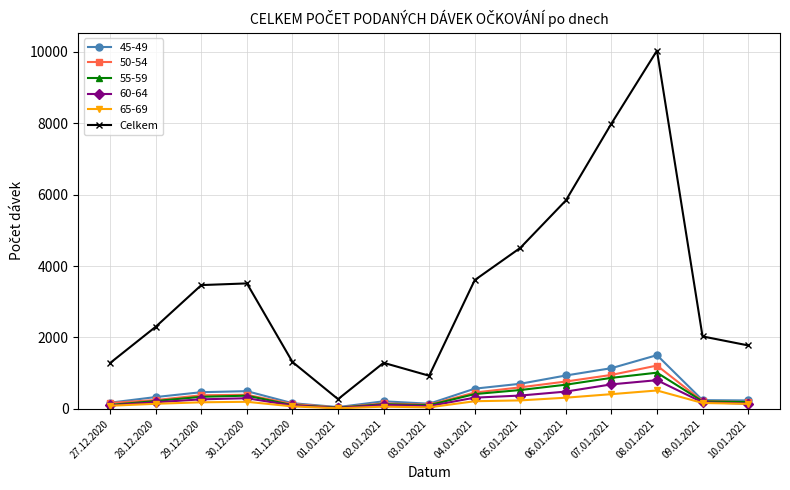

True or false: 60-64 has more than 0 interior local peaks.

True